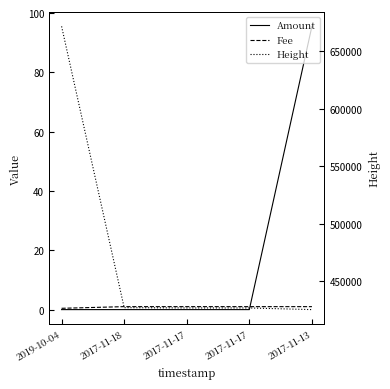

How many data points does each series have?

5